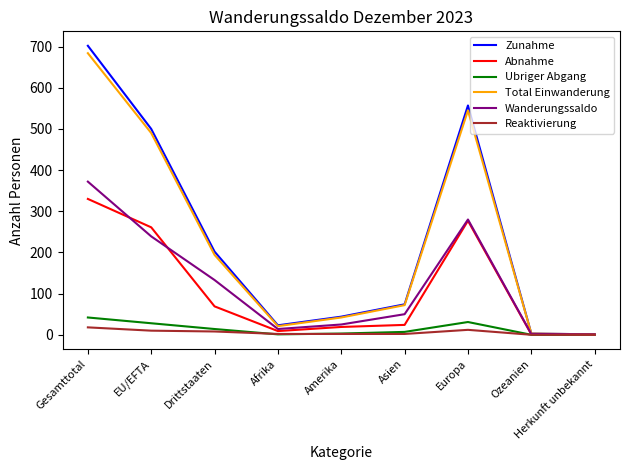

Rank the series at EU/EFTA from lowest to highest value.

Reaktivierung, Ubriger Abgang, Wanderungssaldo, Abnahme, Total Einwanderung, Zunahme